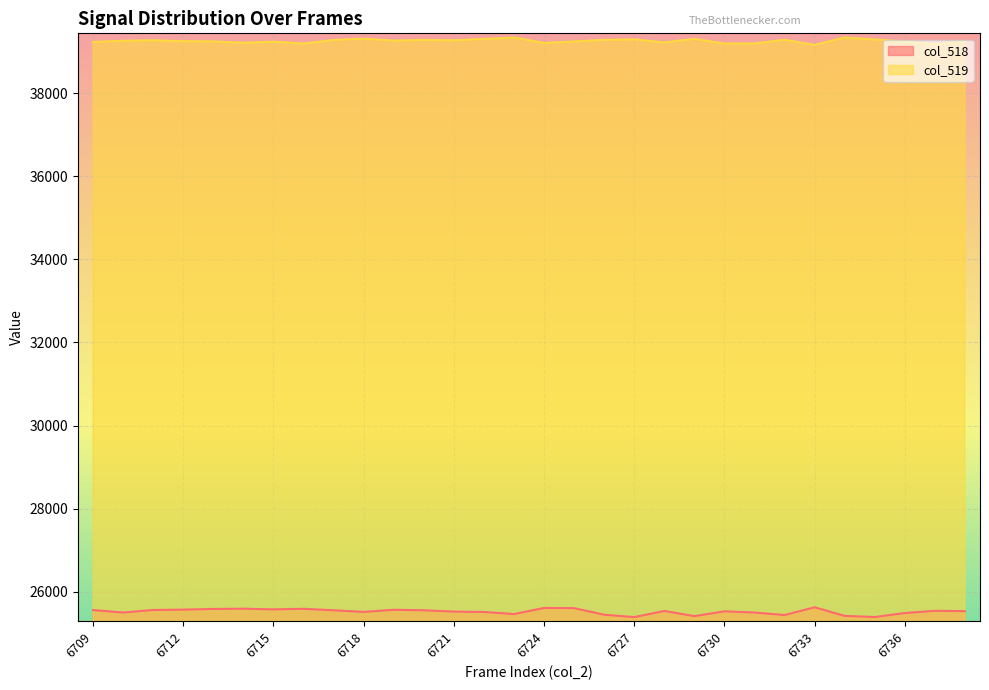

Where is col_519 nearest to the value 39249?

6712